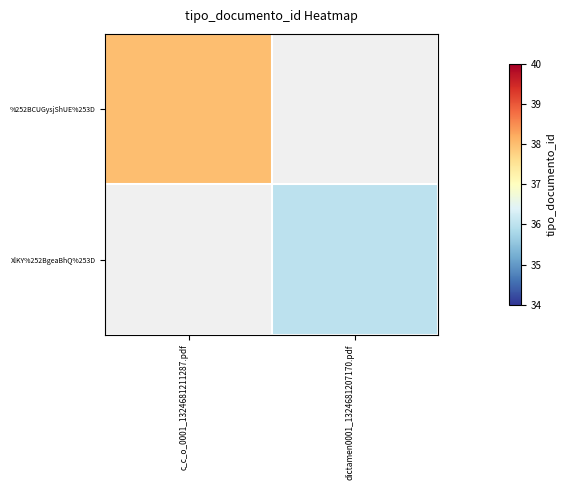

List the labels in order of %252BCUGysjShUE%253D value, smallest first.

c_c_o_0001_1324681211287.pdf, dictamen0001_1324681207170.pdf